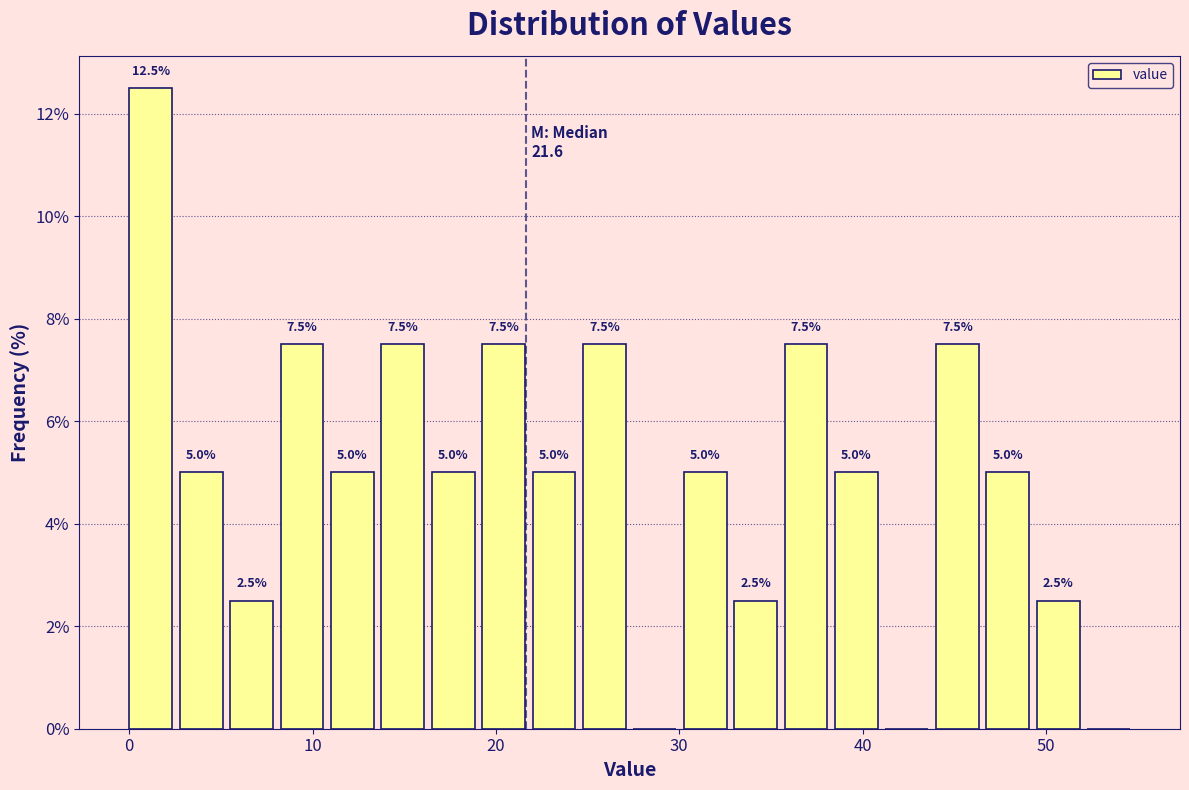

Around what value on the x-axis is the tallest bar? Give the approximate position of its centre, as read against the axis.

1